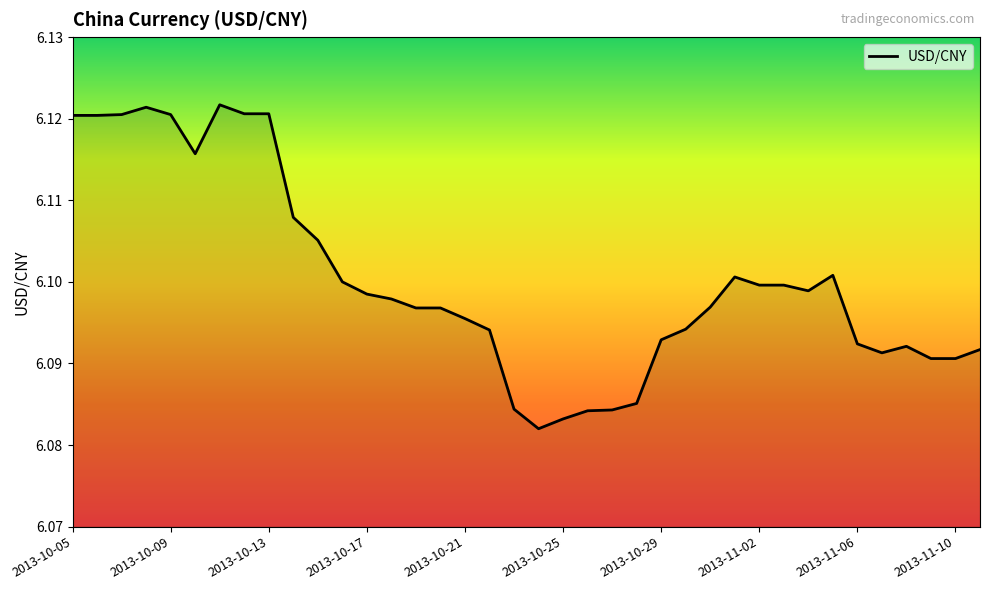

What is the sum of all values?

231.8